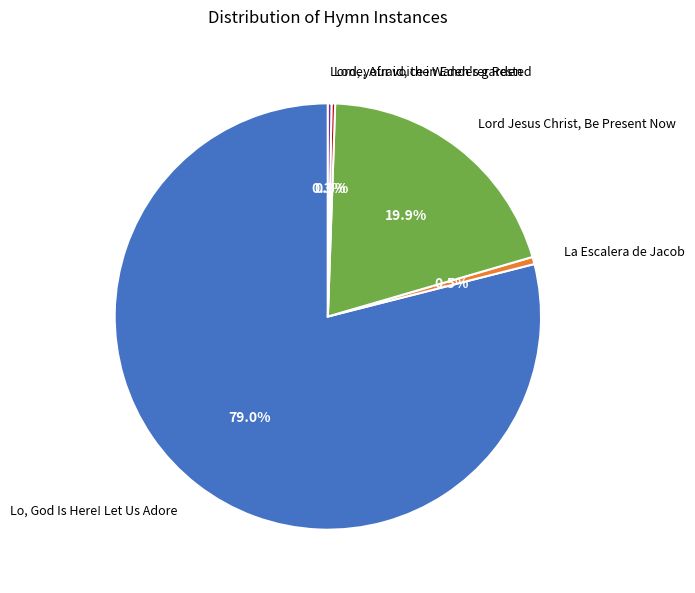

Which has a higher value, Lo, God Is Here! Let Us Adore or La Escalera de Jacob?

Lo, God Is Here! Let Us Adore